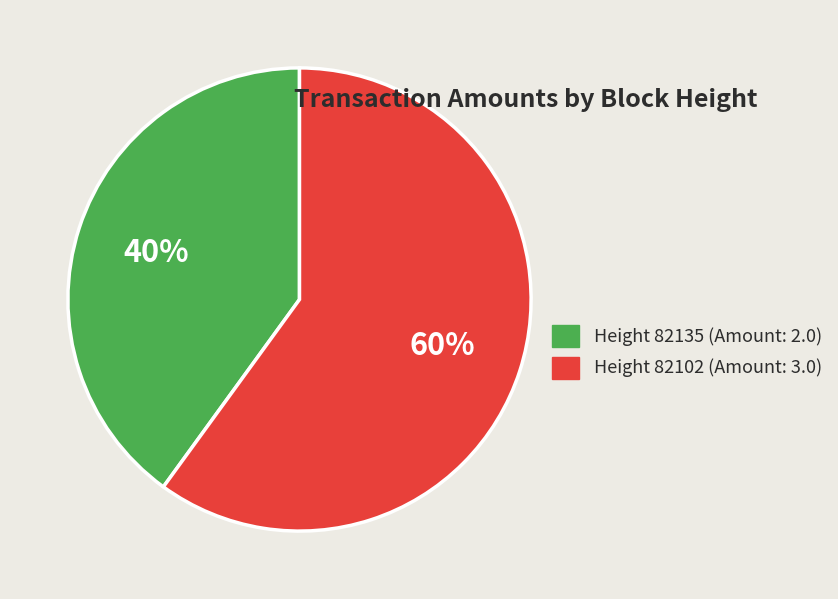

Between Height 82102 (Amount: 3.0) and Height 82135 (Amount: 2.0), which is larger?

Height 82102 (Amount: 3.0)